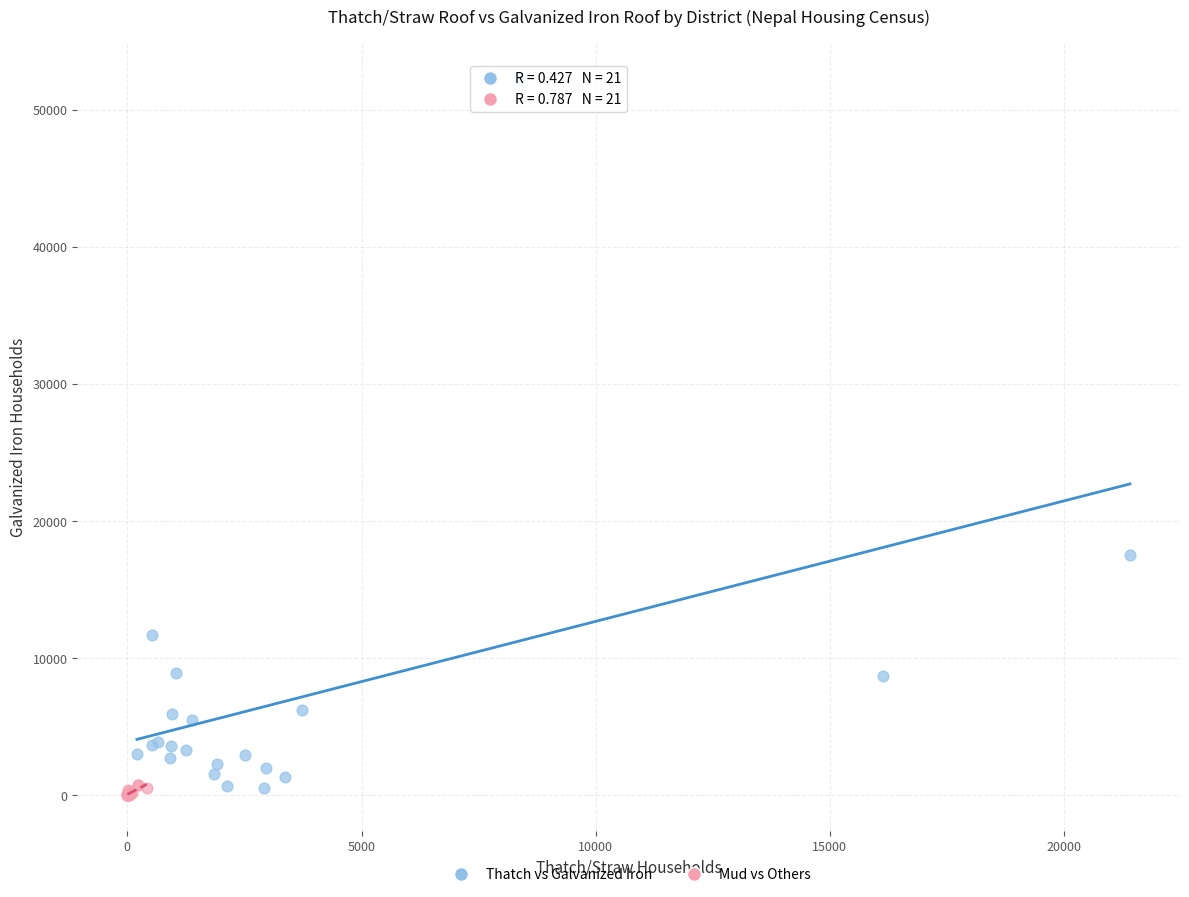

Which series reaches the maximum Y coordinate?

Thatch vs Galvanized Iron